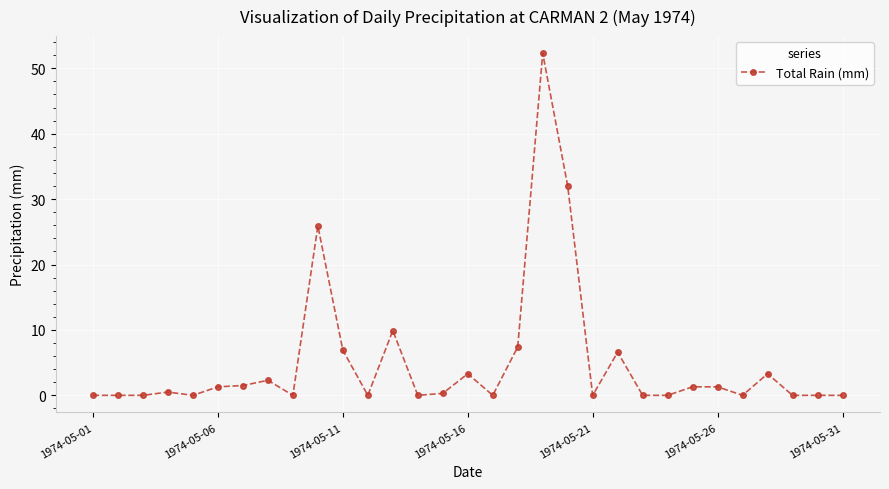

What is the maximum value shown in the chart?

52.3